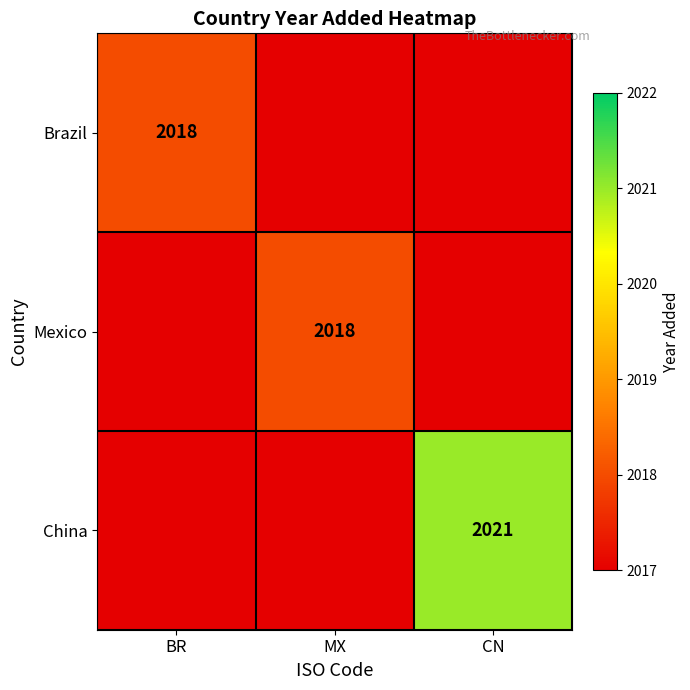

The Mexico series shows 2018 at MX. True or false?

True